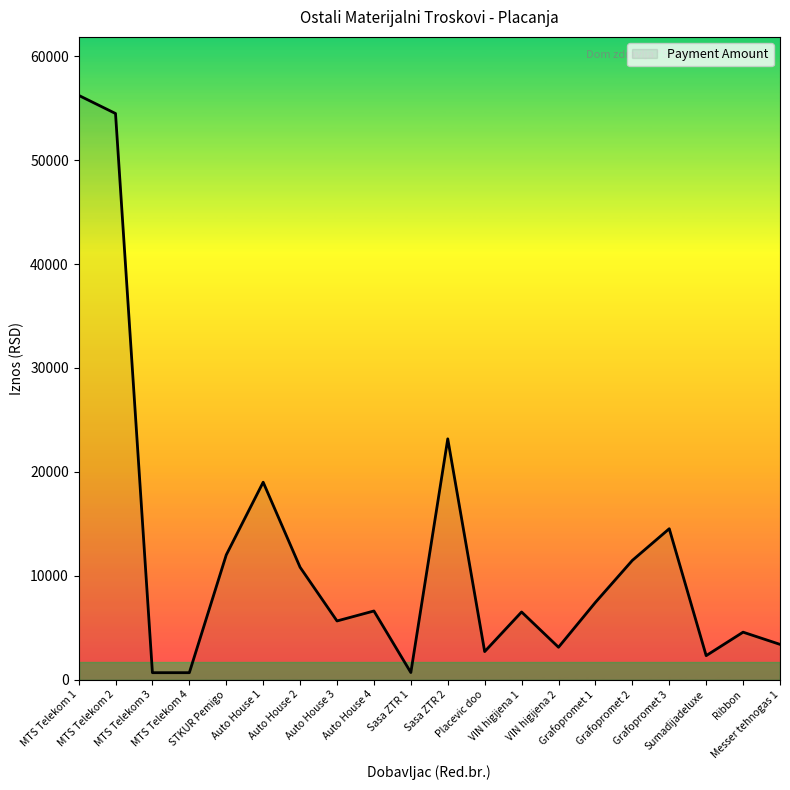

Read the value at VIN higijena 1.

6504.0